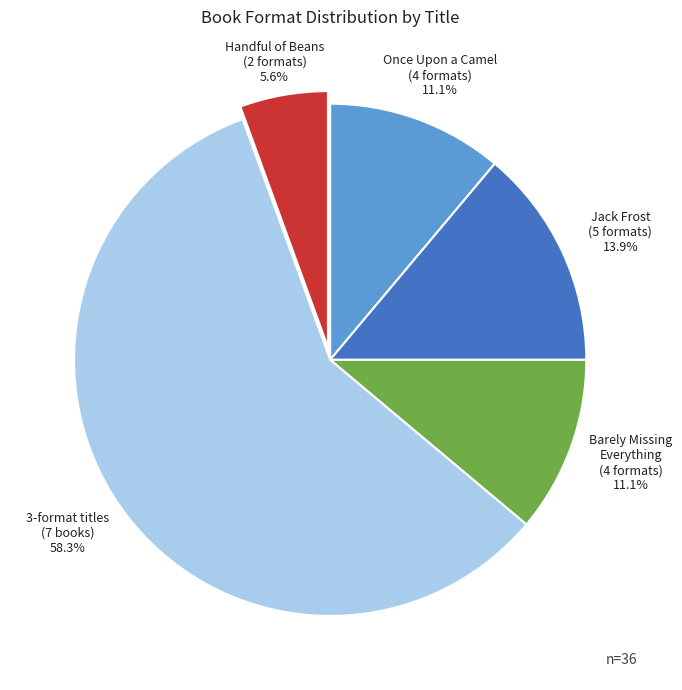

How many segments does this pie chart have?

5